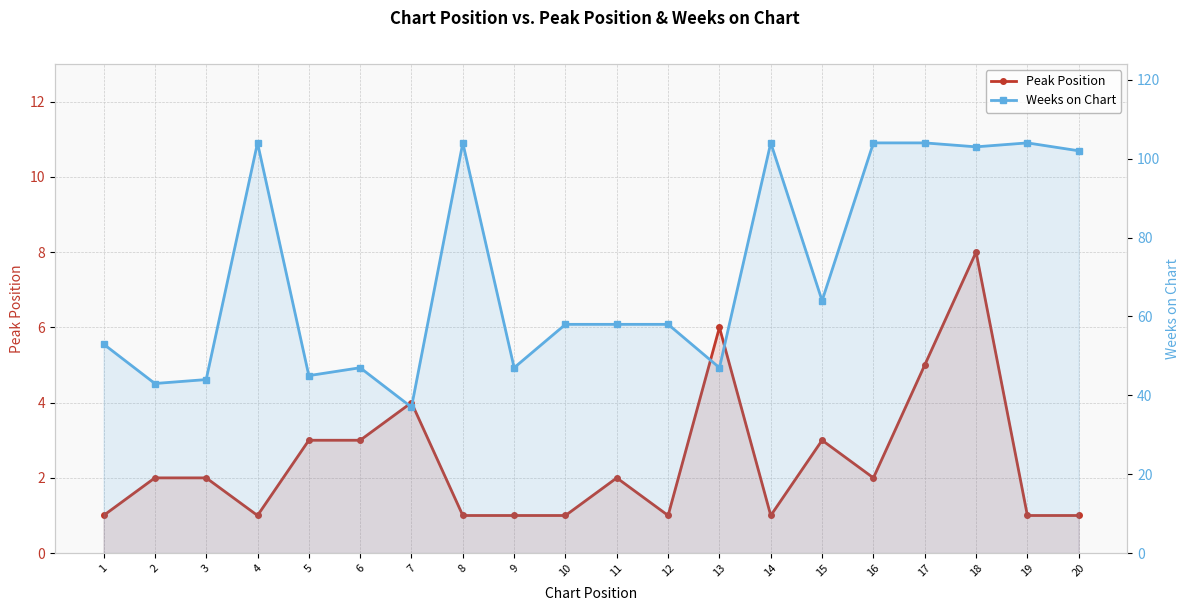

What is the value of the Peak Position point at the 2nd from the left?

2